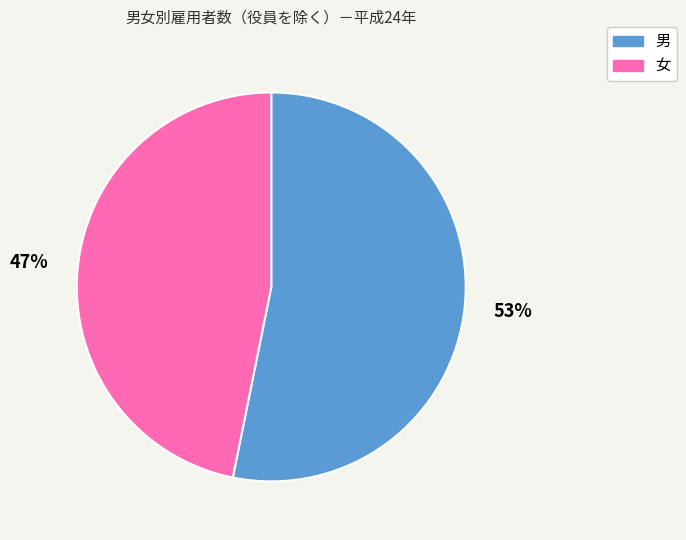

Is it true that 男 is 53% of the pie?

True